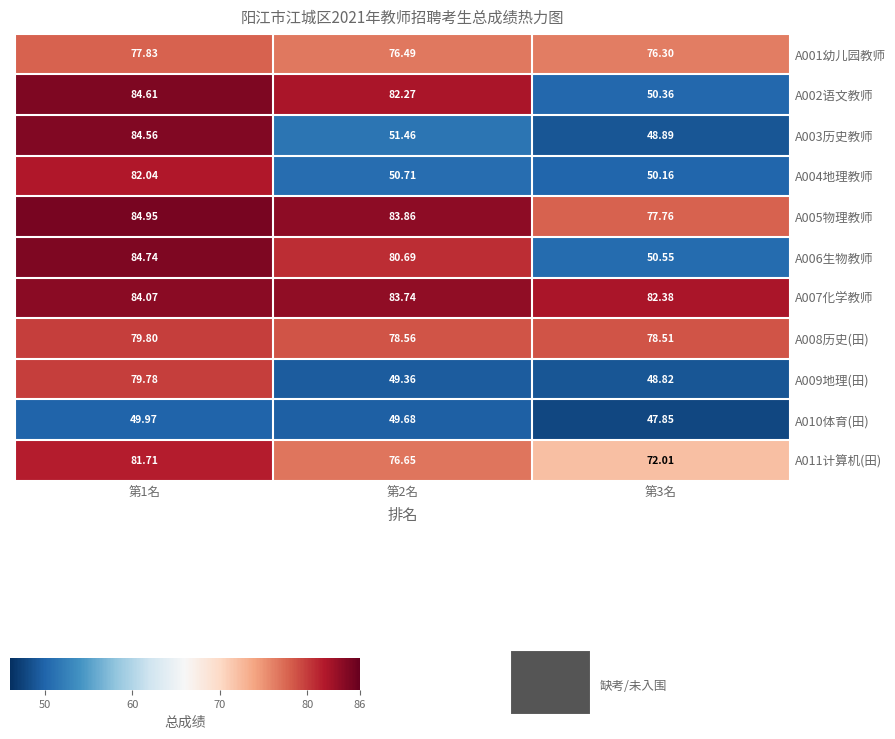

Is the value of A009地理(田) at 第2名 greater than the value of A001幼儿园教师 at 第3名?

No